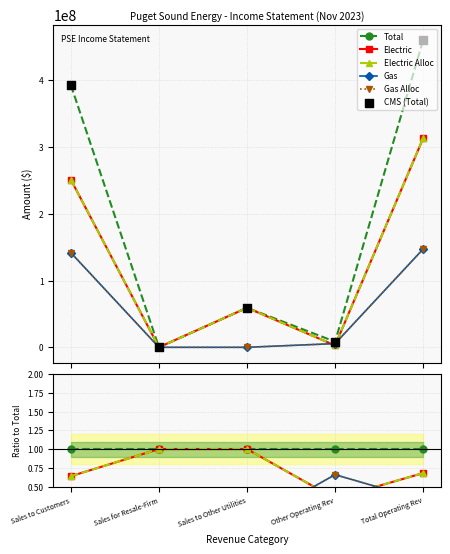

At how many categories does at least one series exceed 137980525?

2